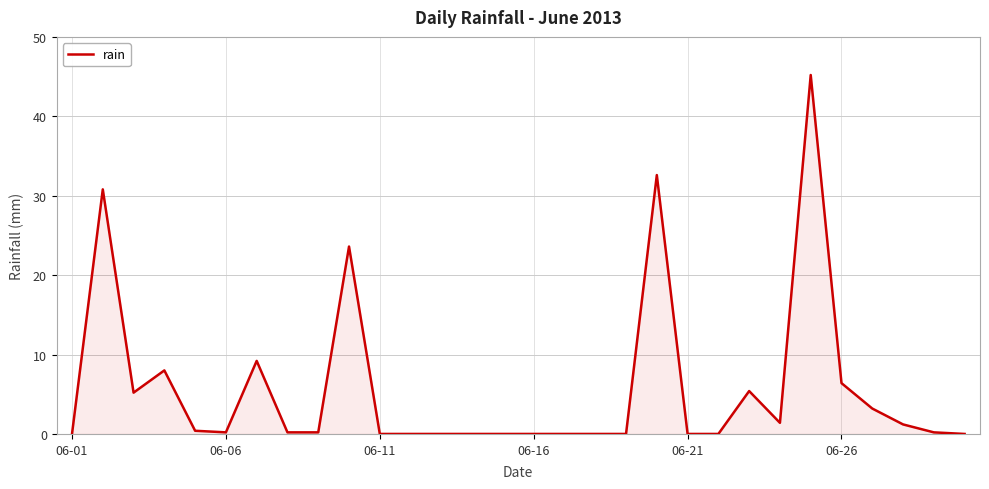

What is the difference between the maximum and minimum values?

45.2